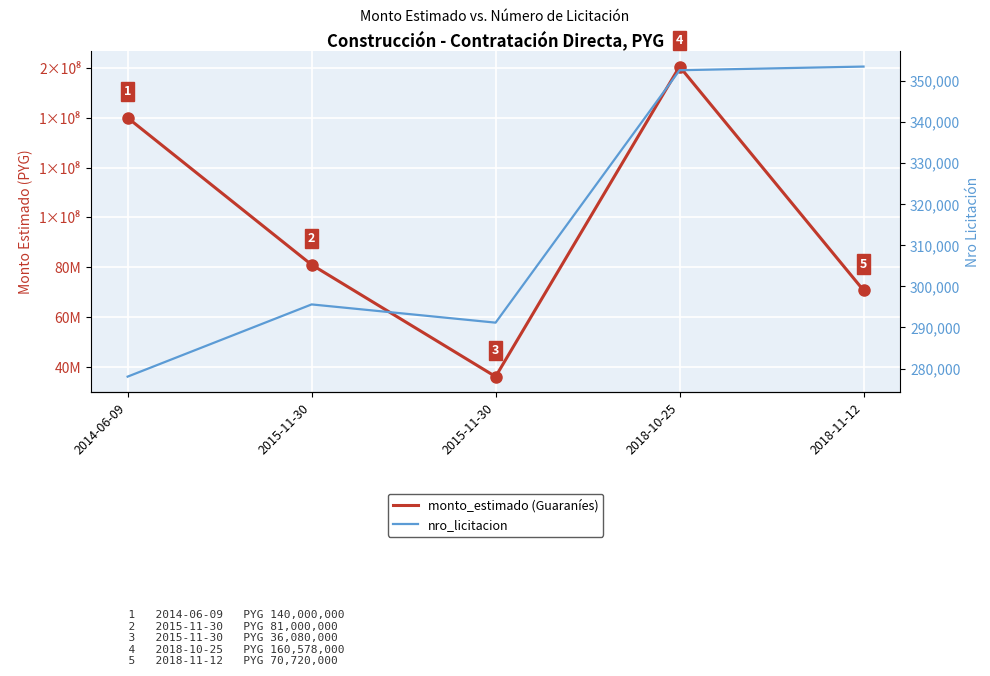

True or false: monto_estimado (Guaraníes) and nro_licitacion intersect in this chart.

False